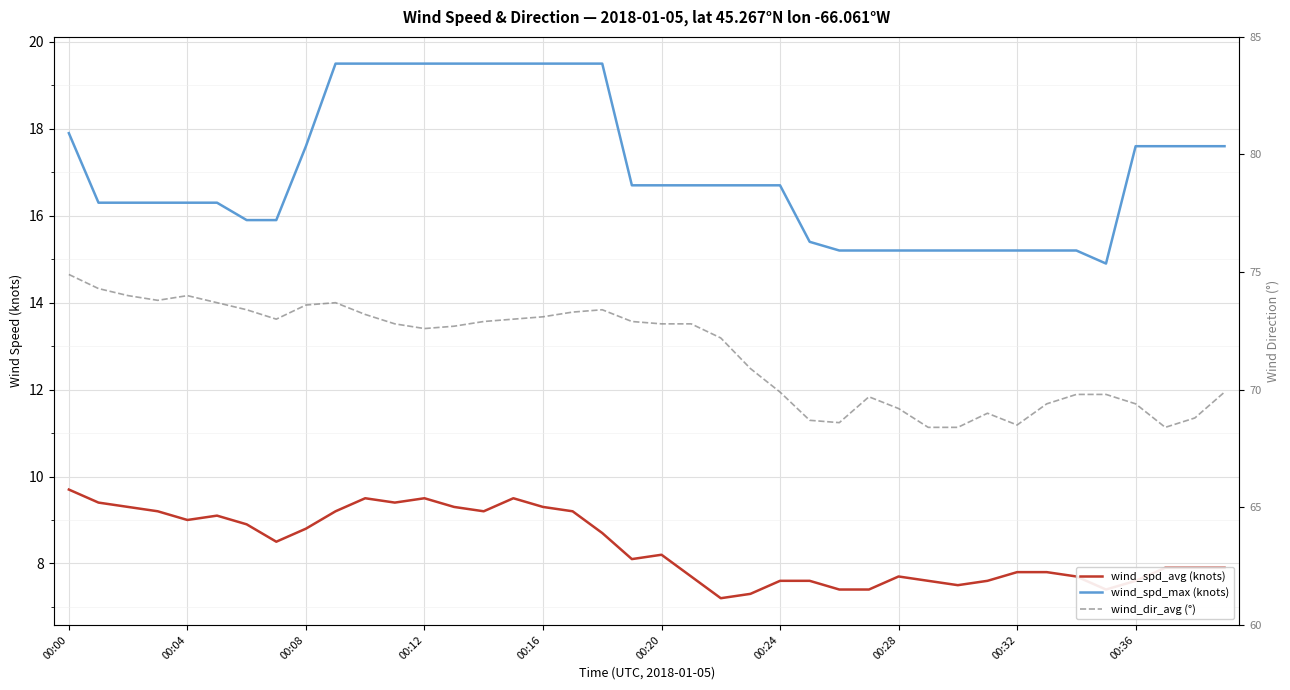

What is the value of the wind_spd_max (knots) point at the 2nd from the left?

16.3